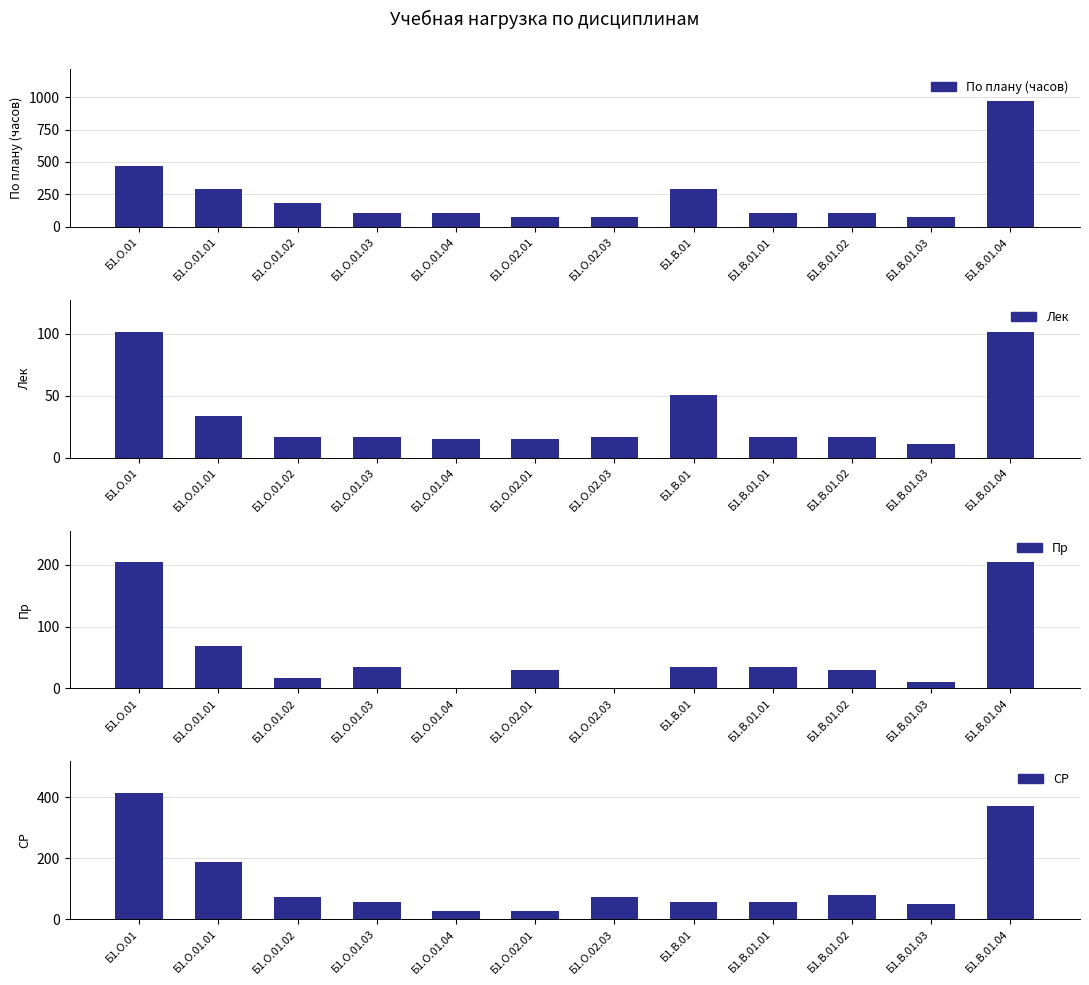

What is the maximum value for По плану (часов)?

972